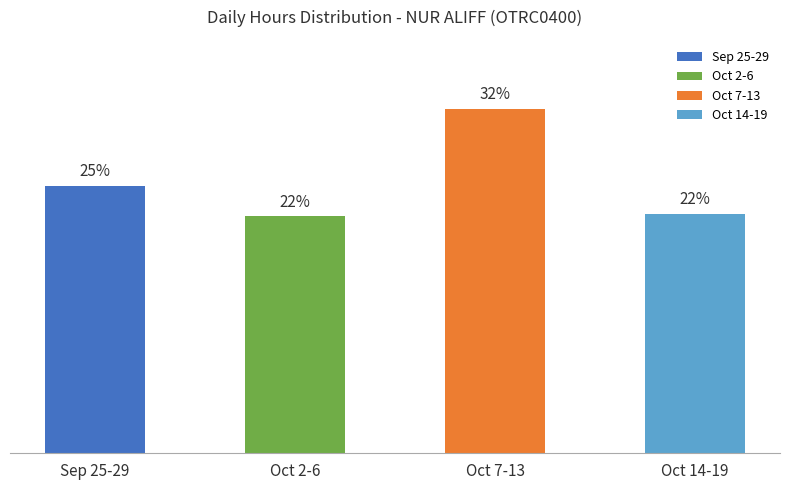

Does the chart contain stacked bars?

No